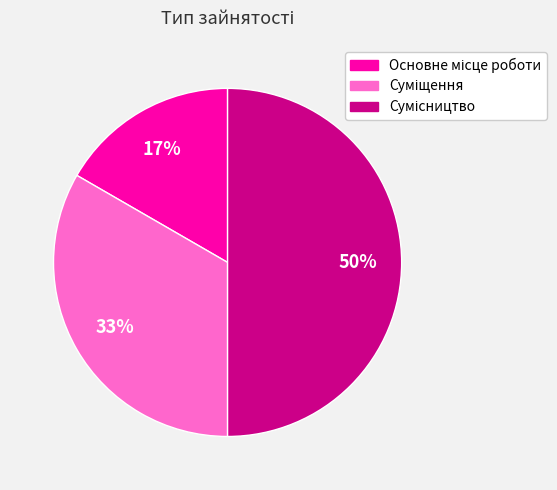

To the nearest percent, what is the difference between the largest and smallest slice percentages?

33%